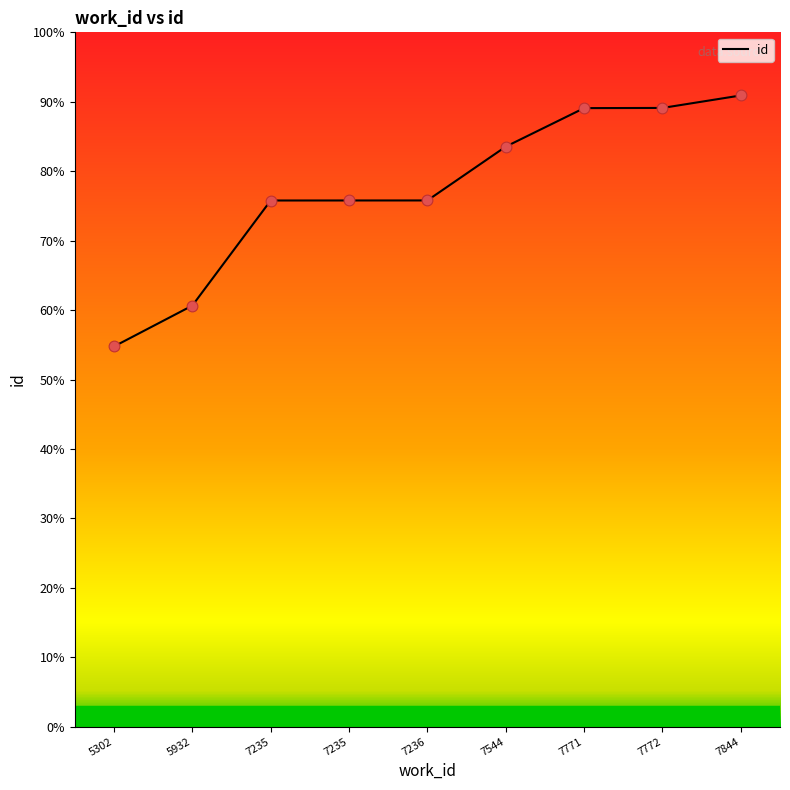

What is the ratio of the value at 7844 to the value at 7544?

1.1